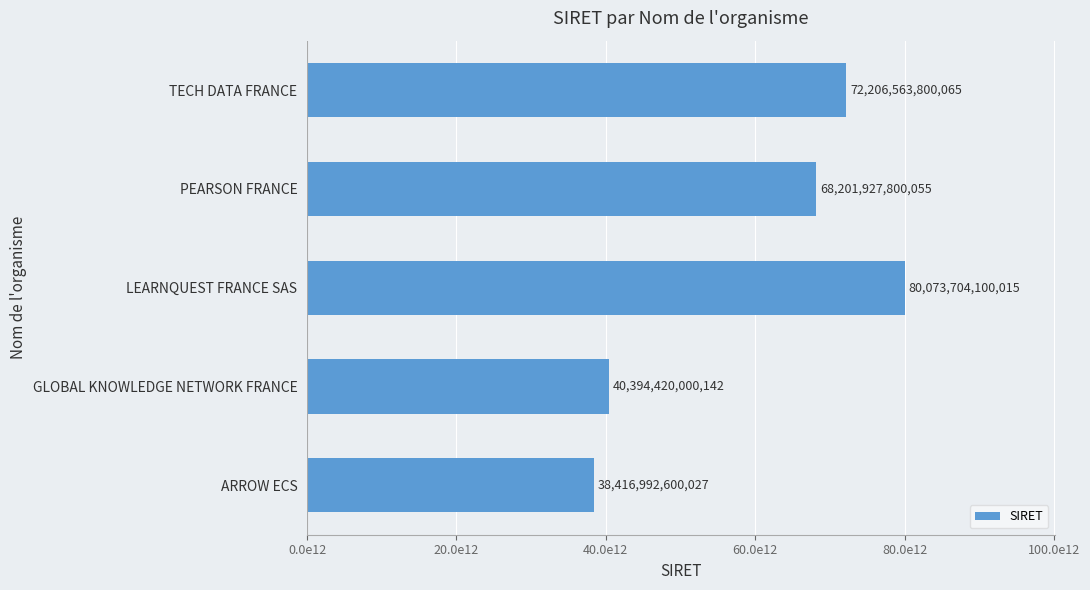

Where is the data nearest to the value 59245348350021?

PEARSON FRANCE